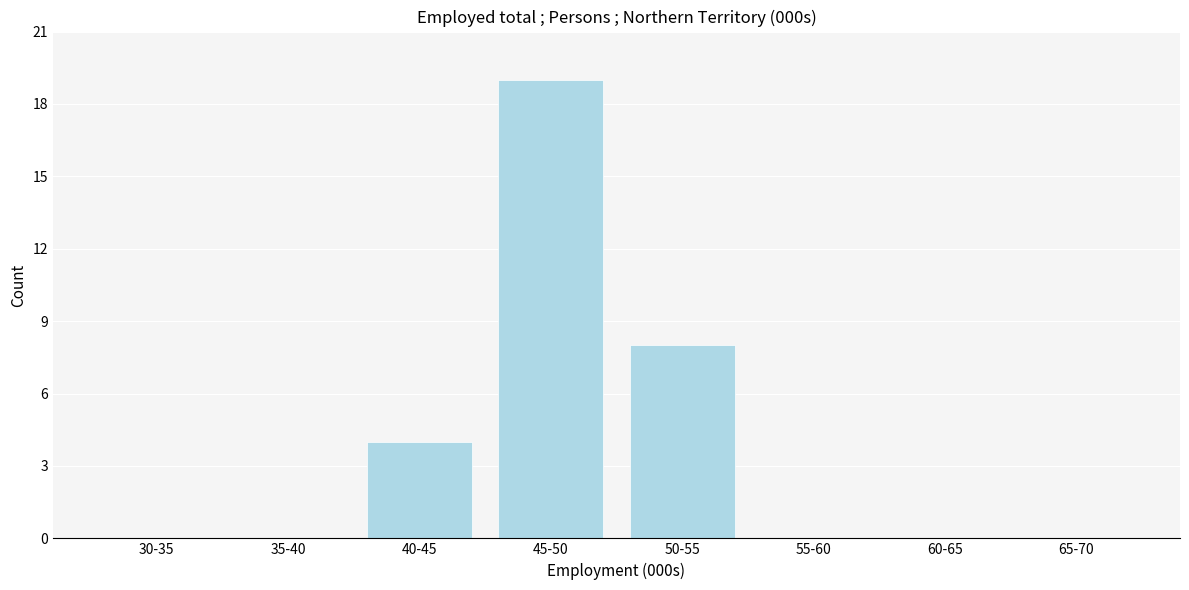

Reading left to right, transcribe all the data shown in this chart.

30-35=0	35-40=0	40-45=4	45-50=19	50-55=8	55-60=0	60-65=0	65-70=0